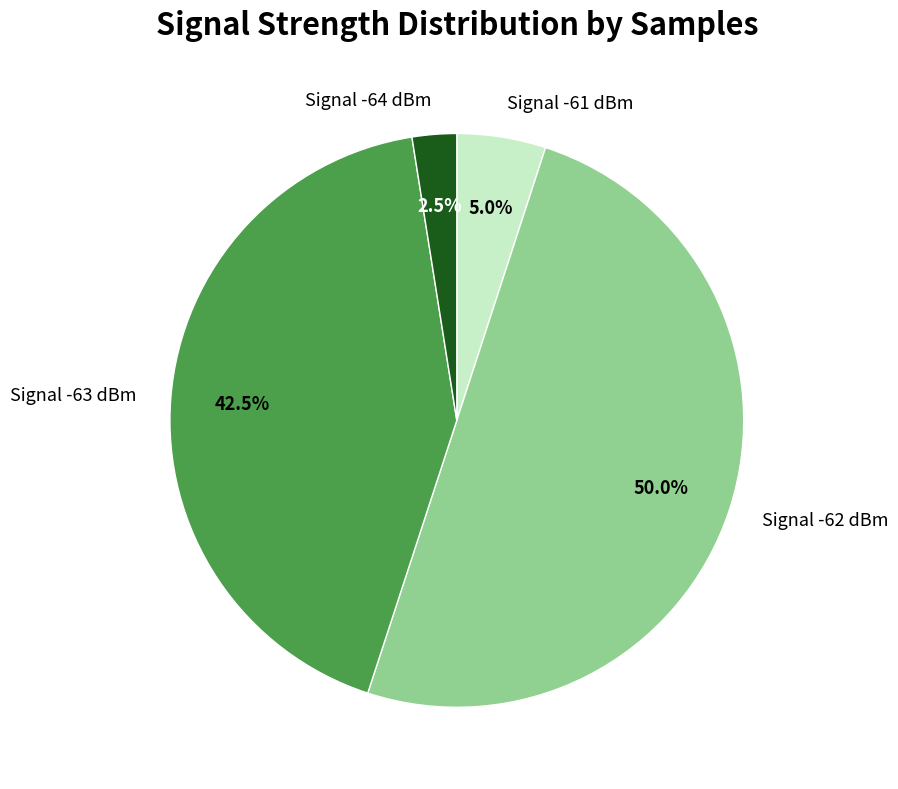

Which category has the biggest portion of the pie?

Signal -62 dBm